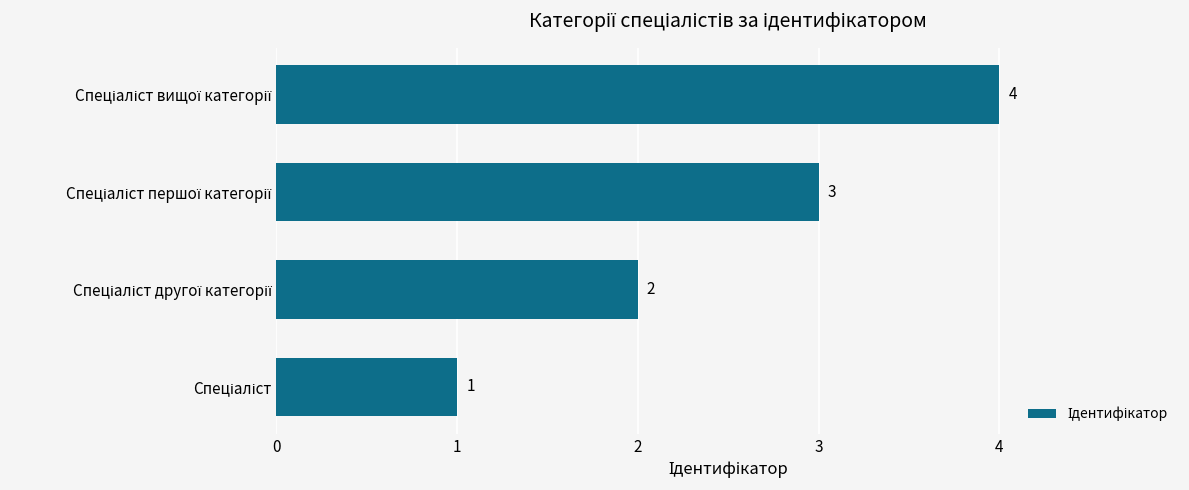

What is the difference between the maximum and minimum values?

3